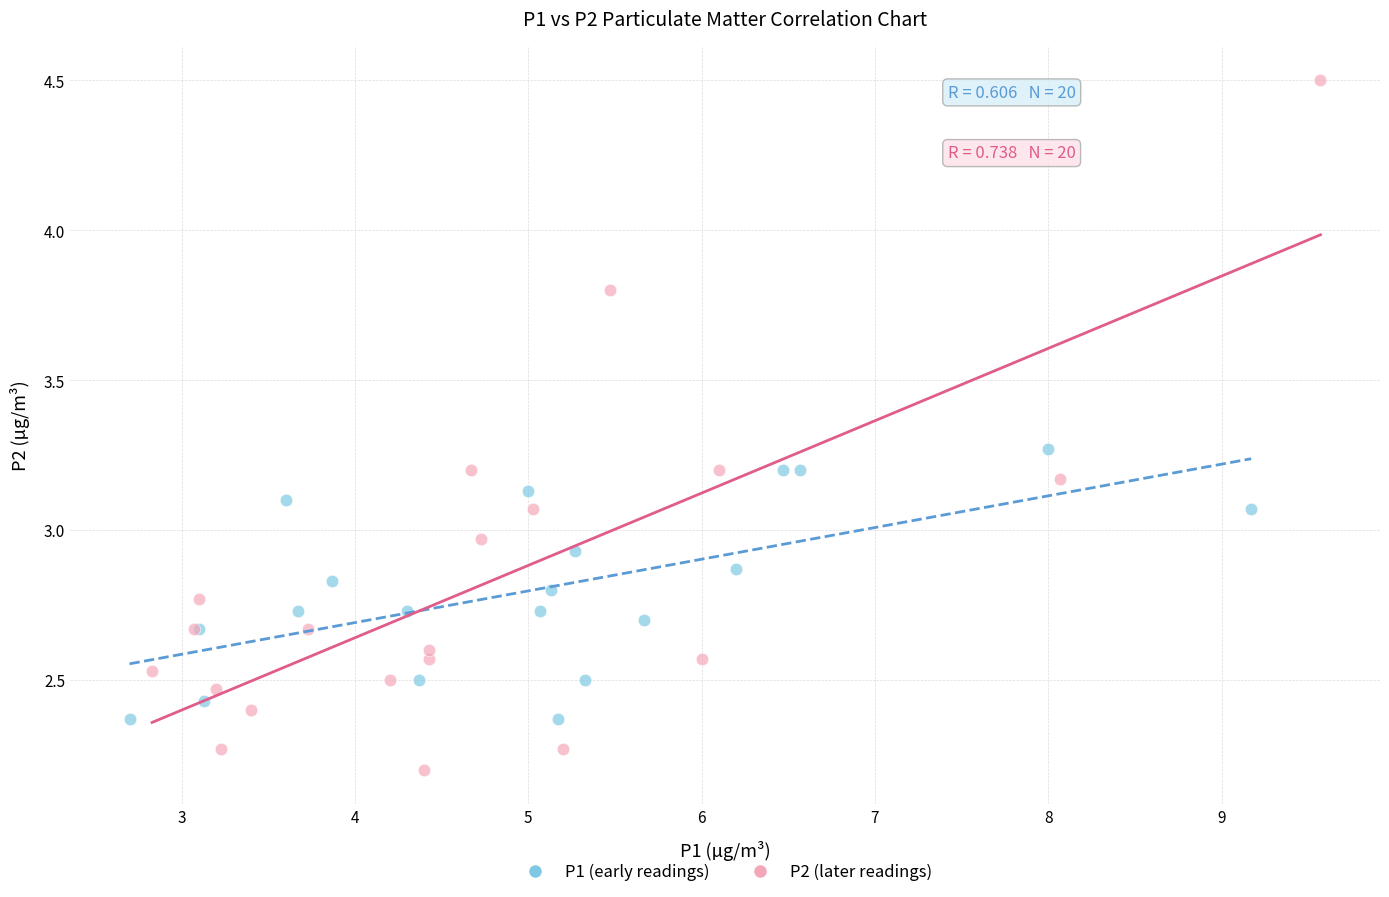

What are all the series names shown in the legend?

P1 (early readings), P2 (later readings)